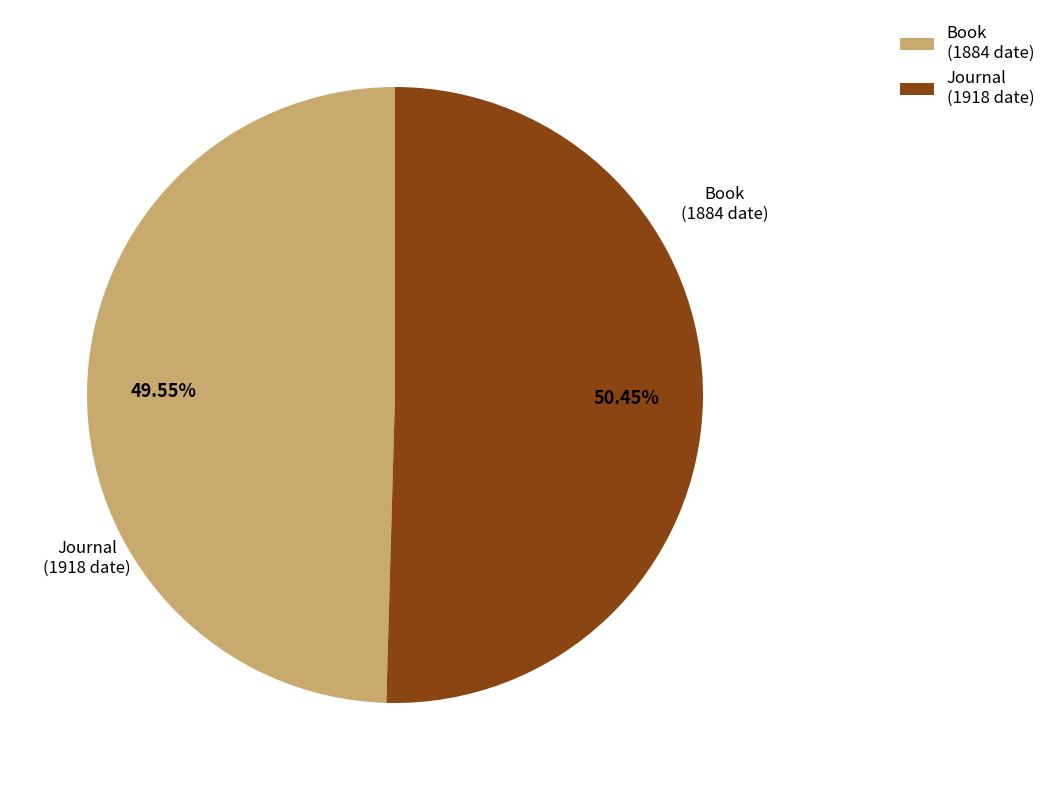

Do Book (1884 date) and Journal (1918 date) together represent more than half of the pie?

Yes